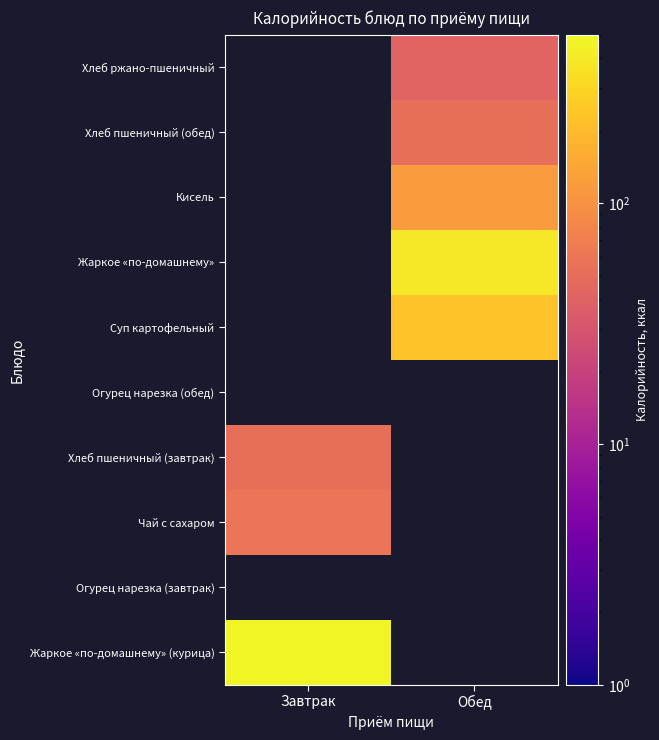

What is the spread (max minus min) of values at Завтрак?

418.8